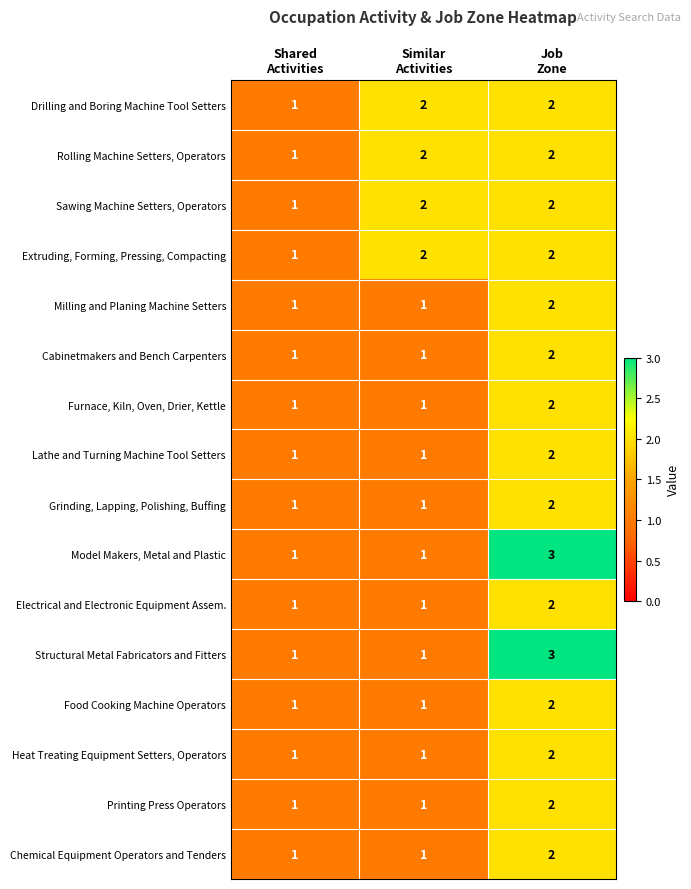

How many Lathe and Turning Machine Tool Setters values are between 1 and 2?

3